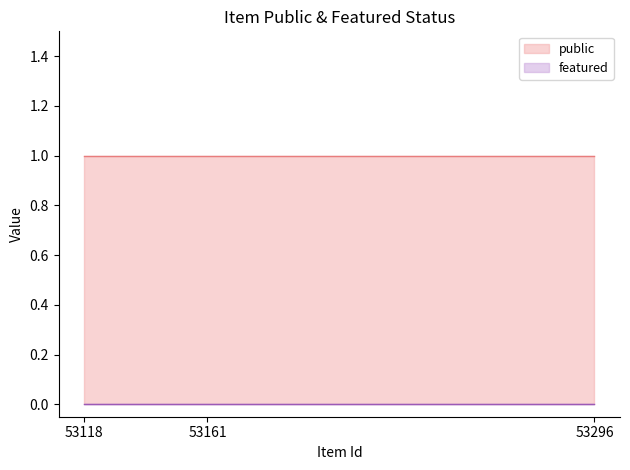

The featured series shows 0 at 53296. True or false?

True